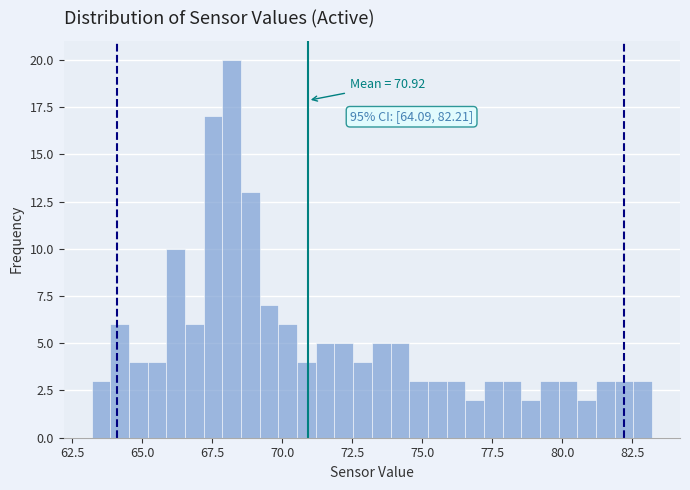

Around what value on the x-axis is the tallest bar? Give the approximate position of its centre, as read against the axis.

68.0